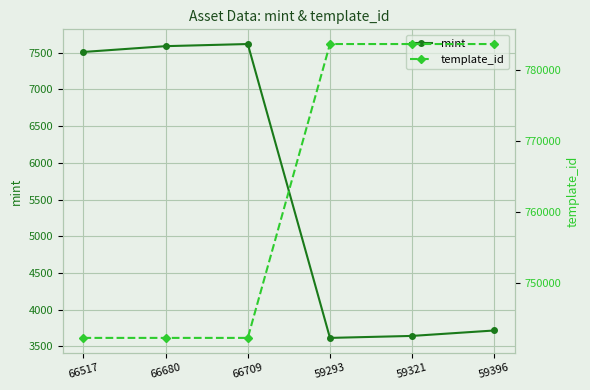

List the series in order of their peak value, lowest first.

mint, template_id